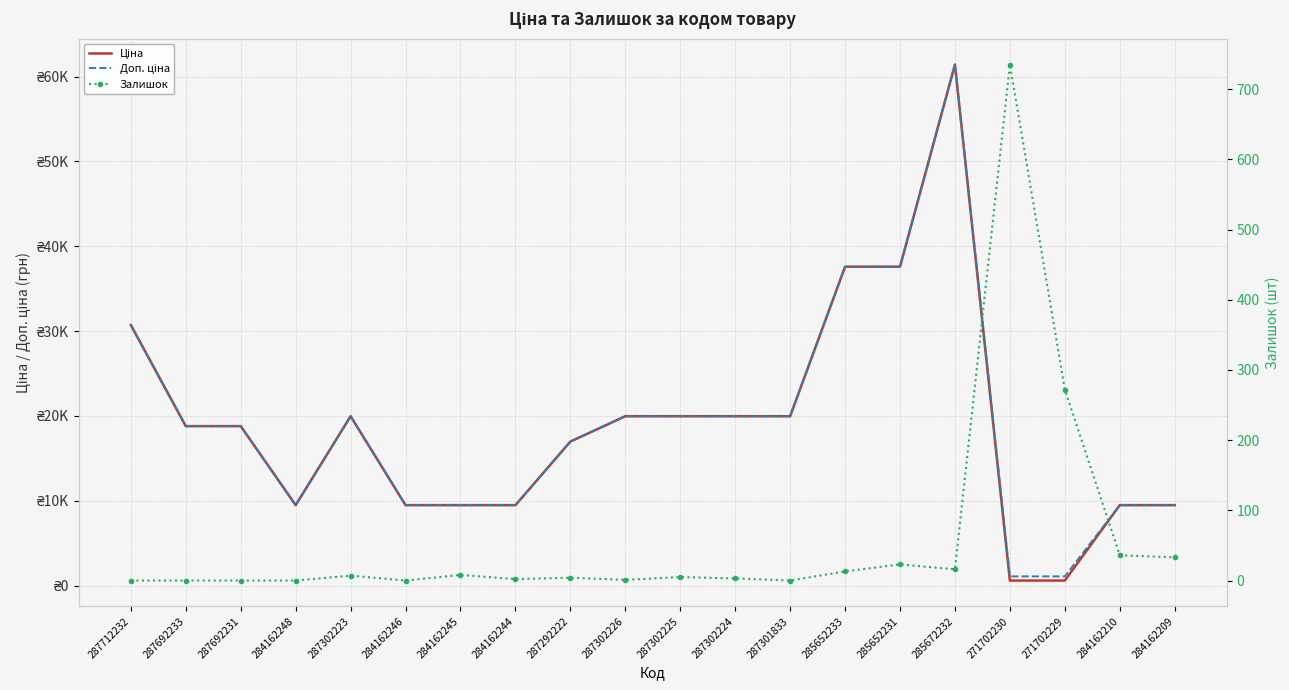

What is the difference between the Залишок values at 284162246 and 284162209?

33.0